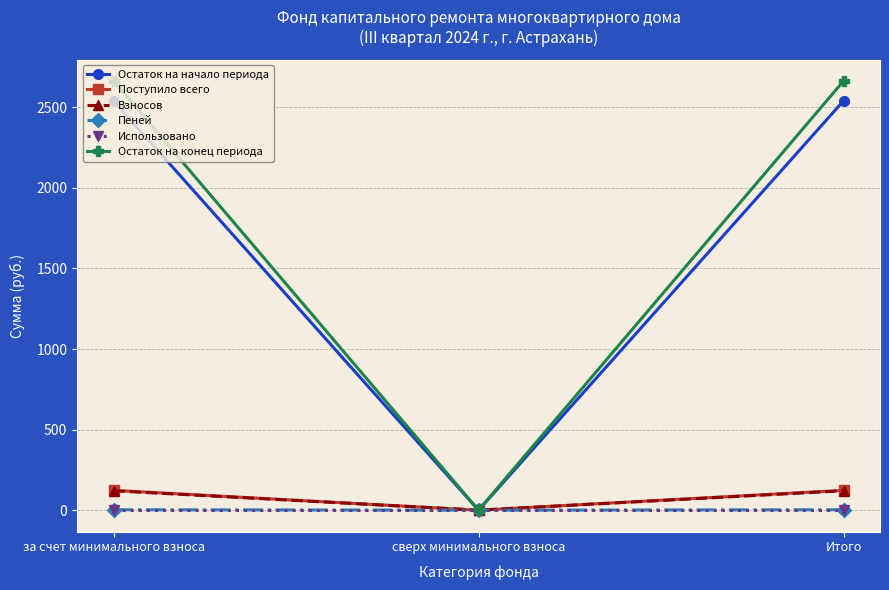

What is the label of the 1st point from the right?

Итого